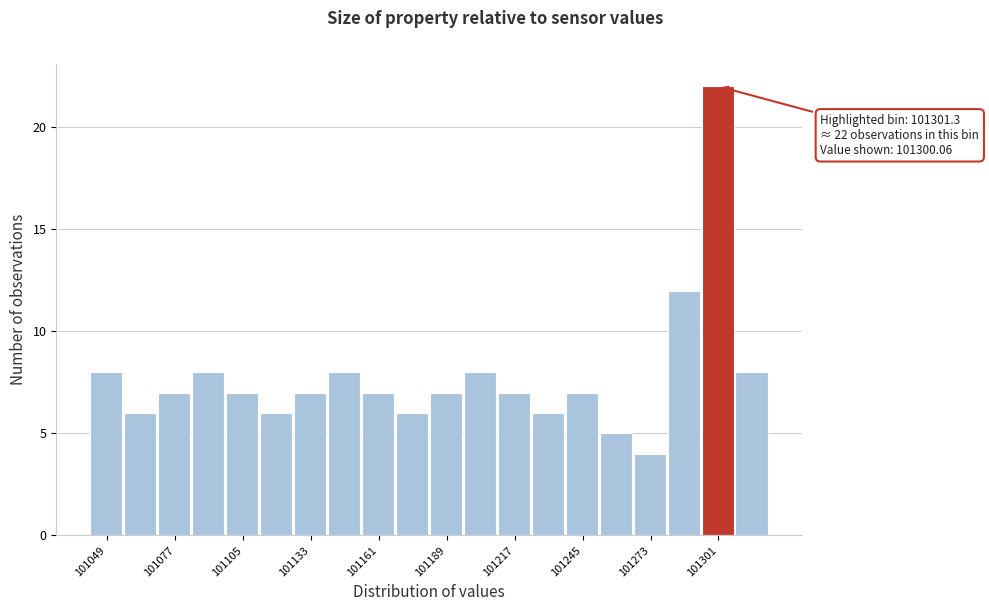

Read against the x-axis, roughly where is the centre of the tallest bar?

101300